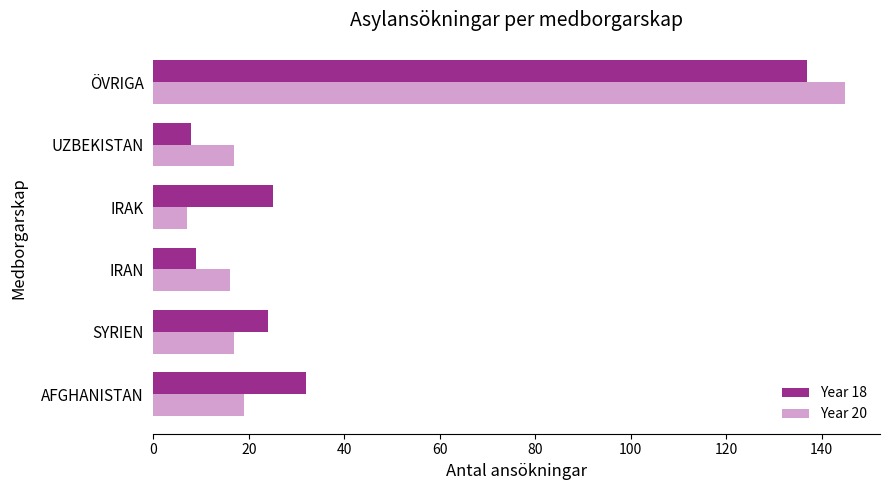

True or false: Year 20 has a value of 17 at SYRIEN.

True